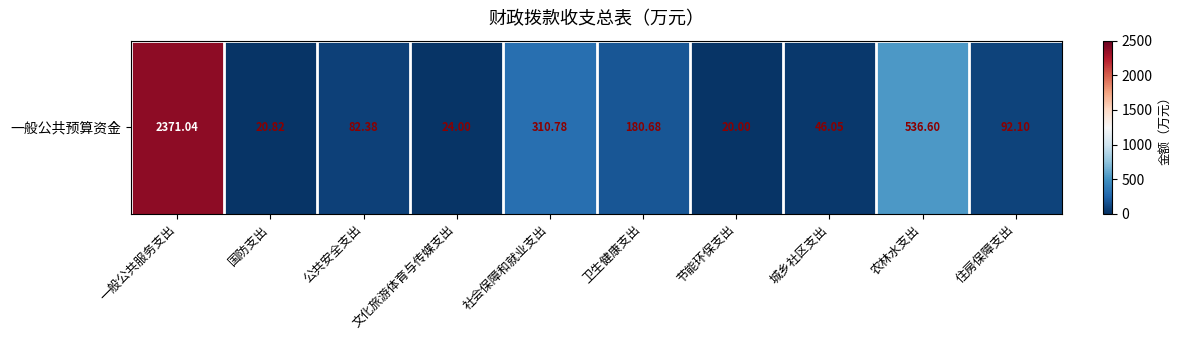

What is the difference between the values at 文化旅游体育与传媒支出 and 社会保障和就业支出?

286.8